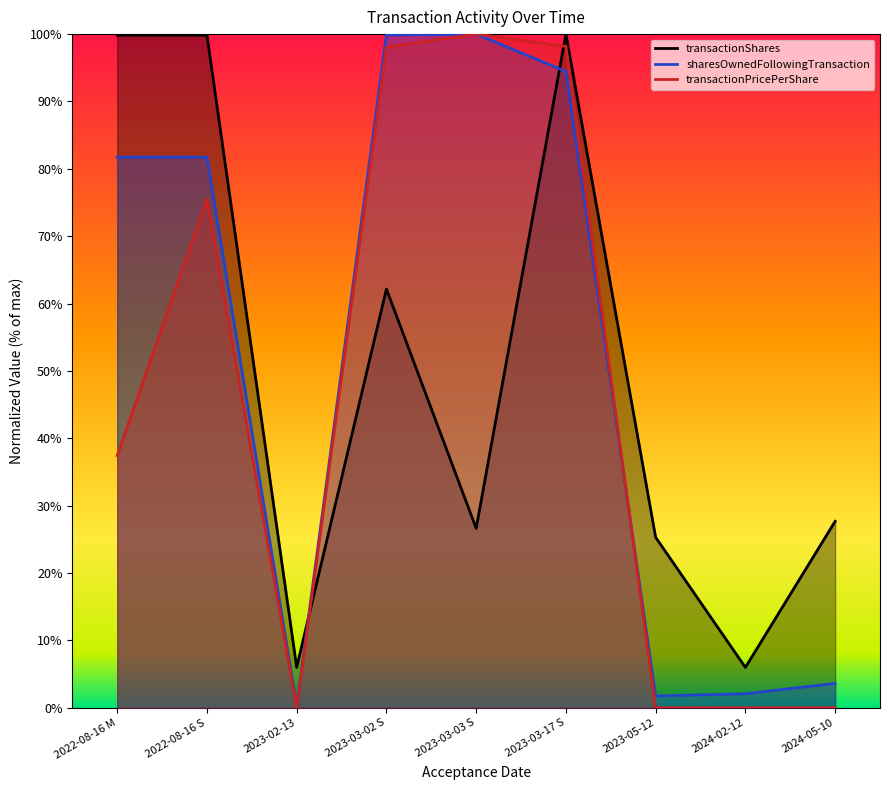

Where is the first local maximum for transactionPricePerShare?

2022-08-16 S